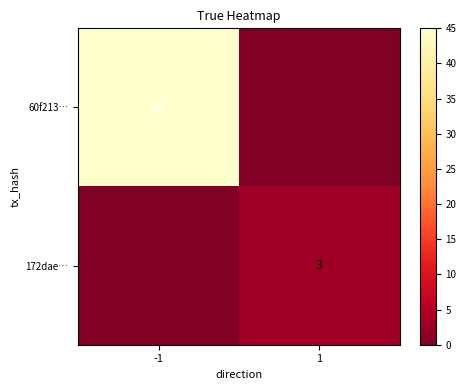

The value of 172dae… at 1 is 4. True or false?

False